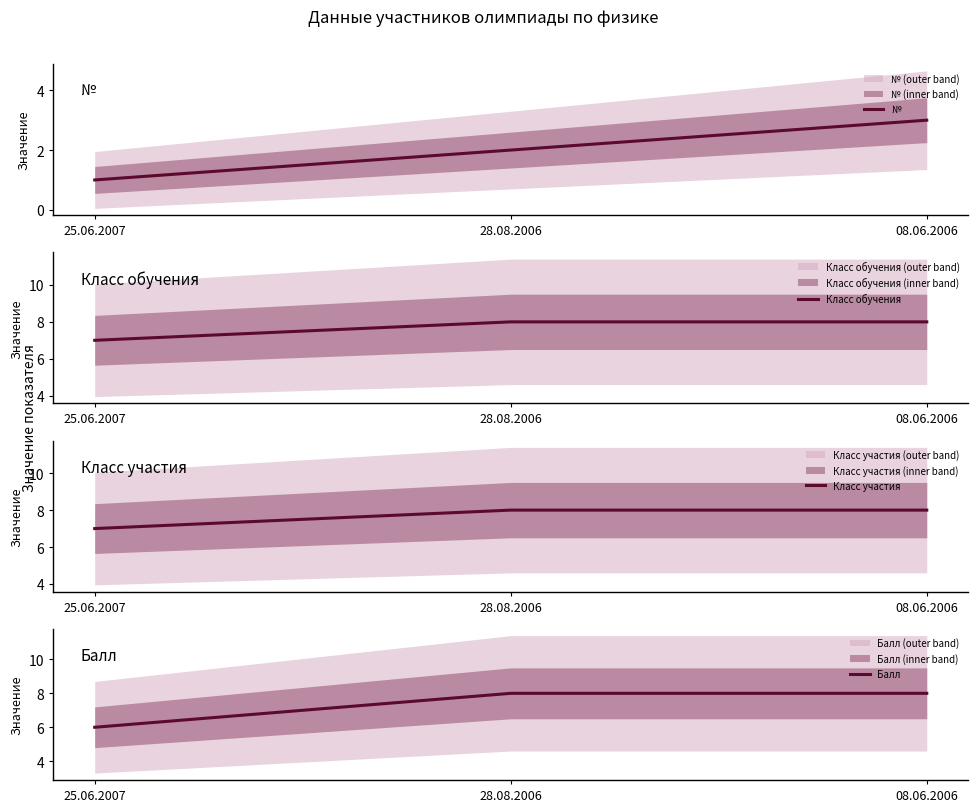

Rank the categories by Класс обучения value from lowest to highest.

25.06.2007, 28.08.2006, 08.06.2006